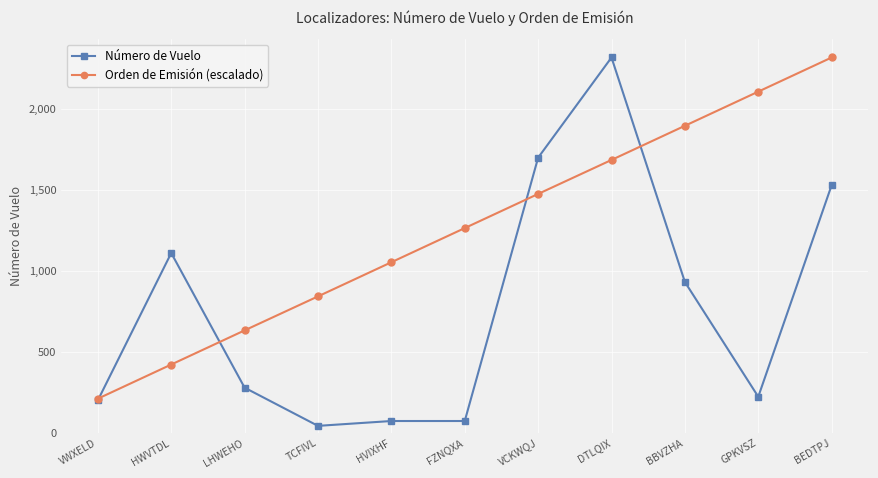

At which label does Número de Vuelo reach its peak?

DTLQIX